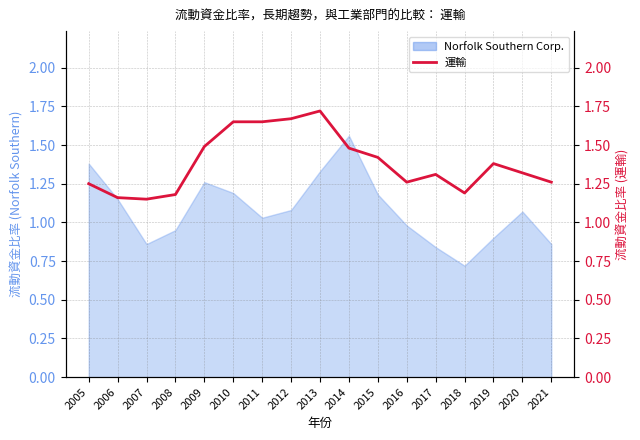

What is the average value?

1.4